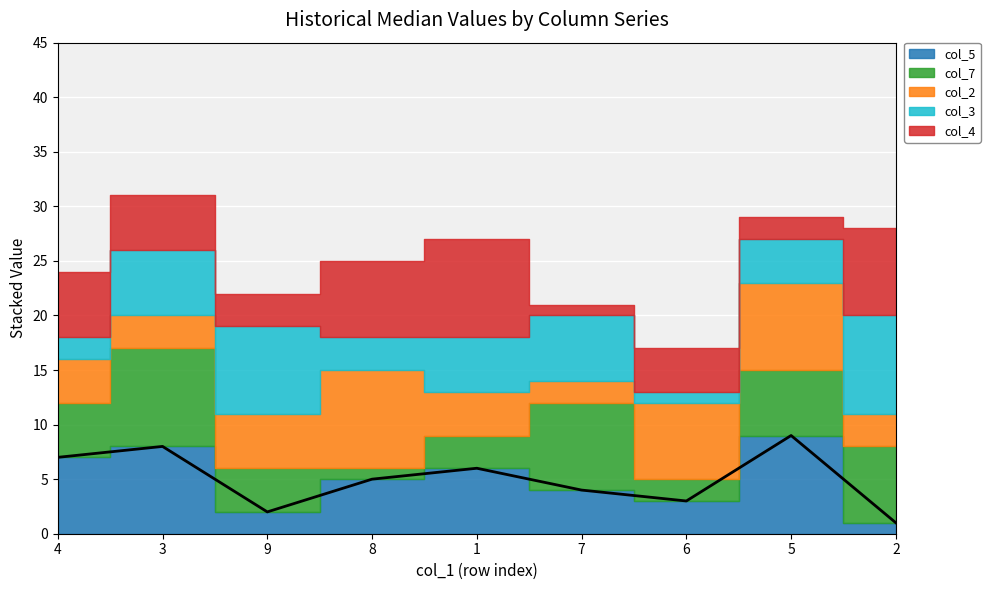

Count the values in the range 3 to 7.

5